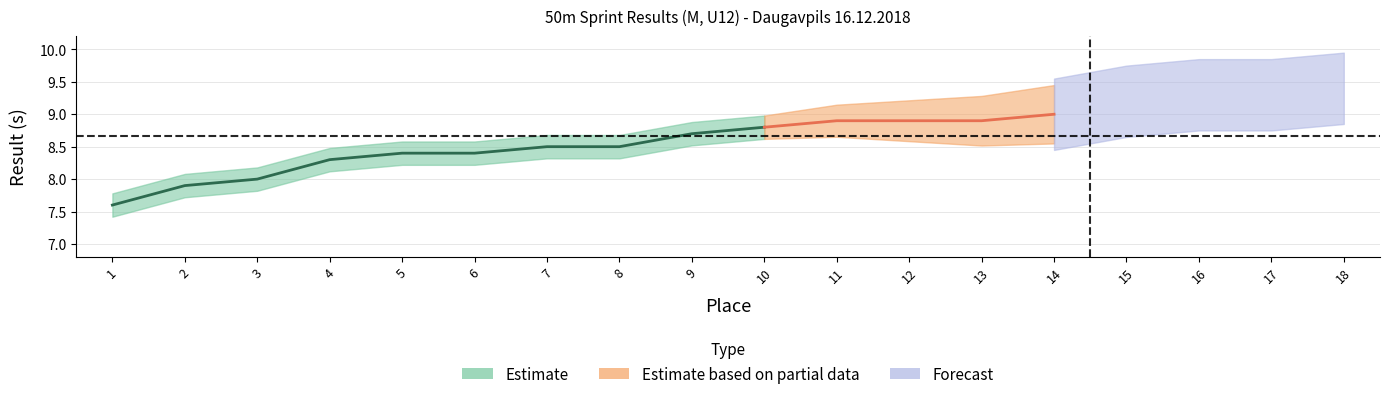

True or false: Result has more than 1 interior local peaks.

False